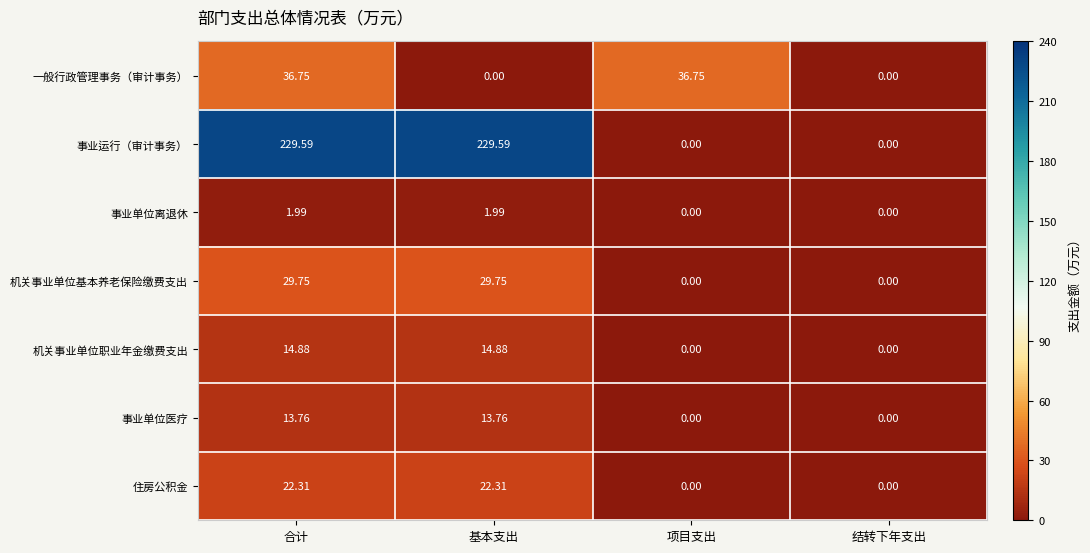

Which series changed the most between 基本支出 and 结转下年支出?

事业运行（审计事务）